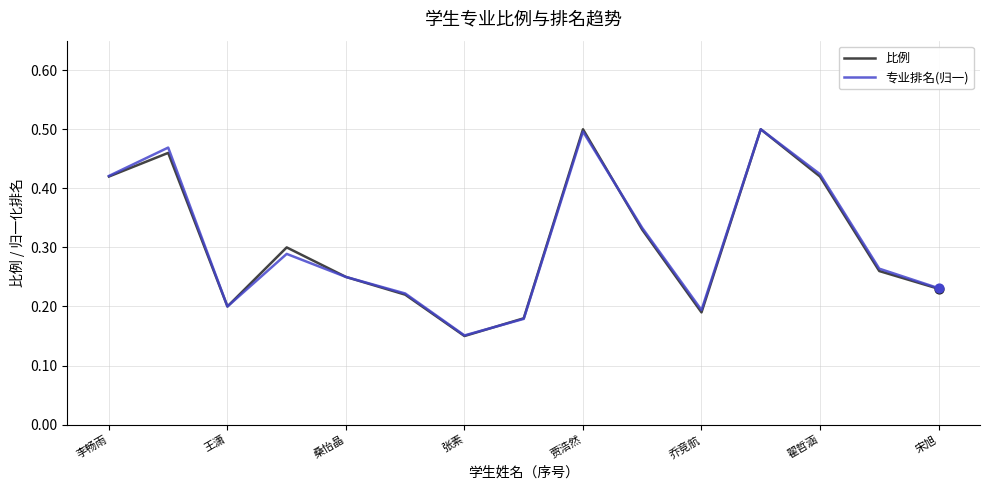

Which series has the widest spread of values?

比例